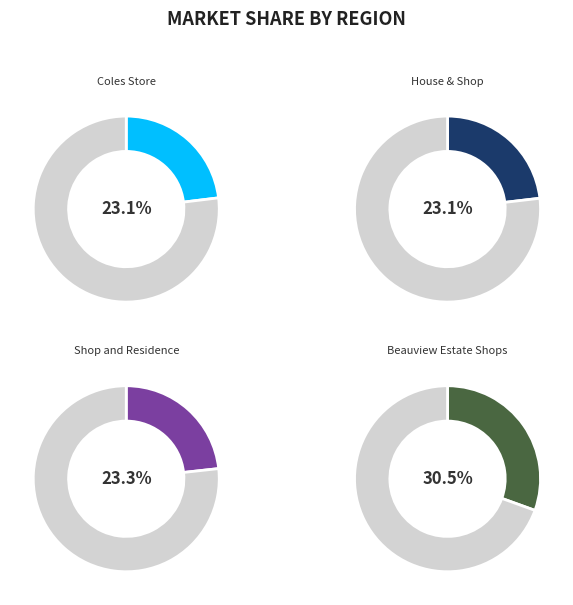

How many segments does this pie chart have?

4